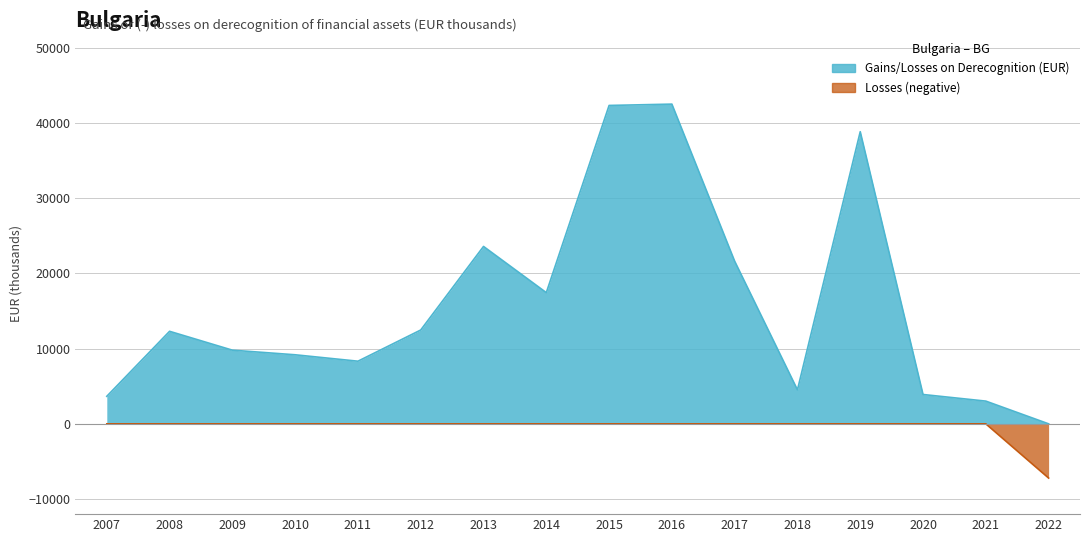

How many data points are above 12296?

7